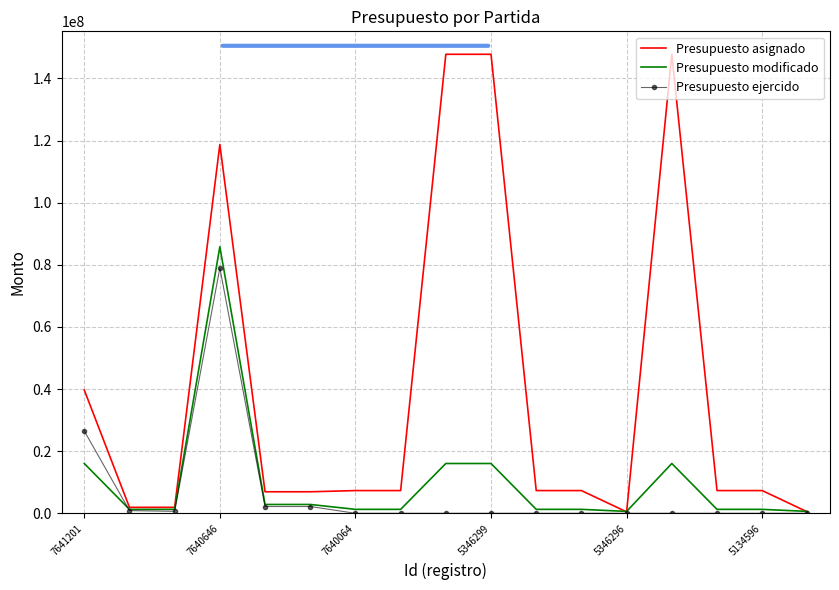

What is the sum of all Presupuesto asignado values?

664274297.6